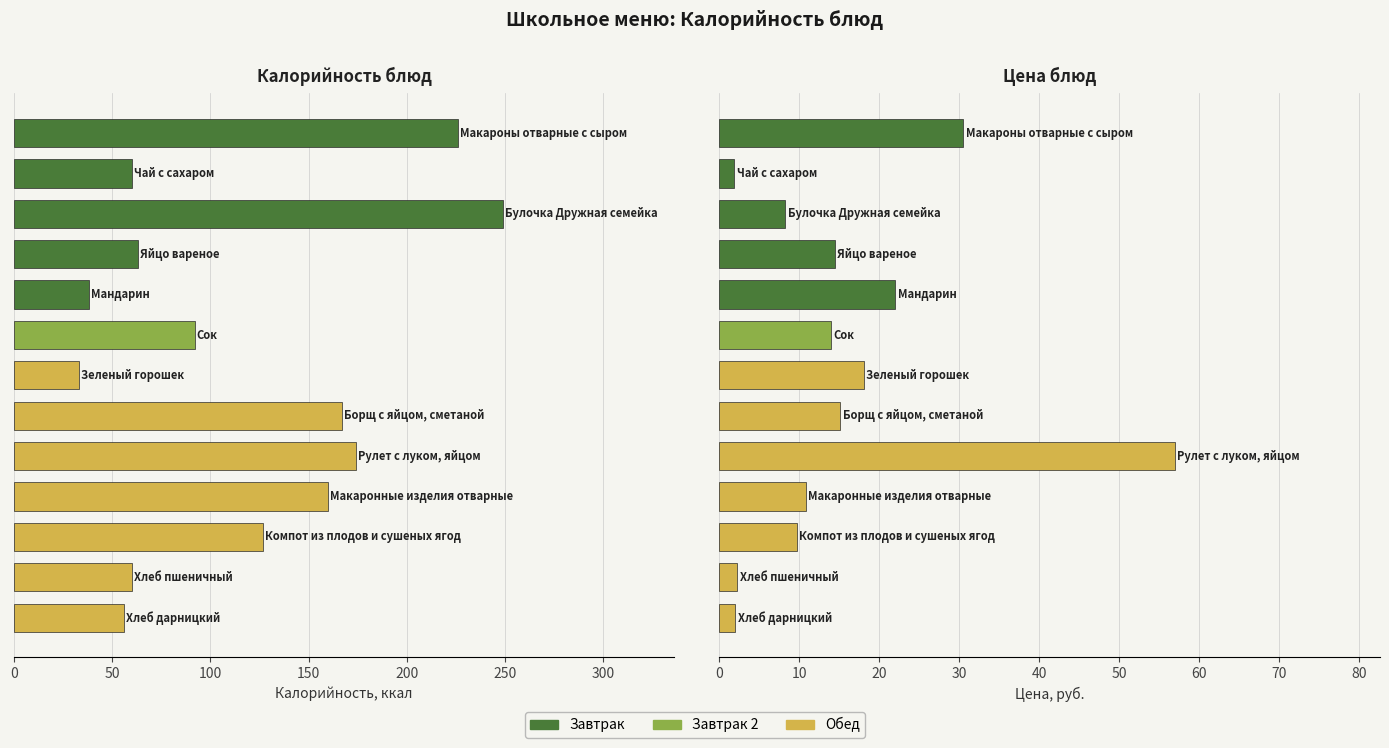

How many values in the Цена series exceed 13?

7